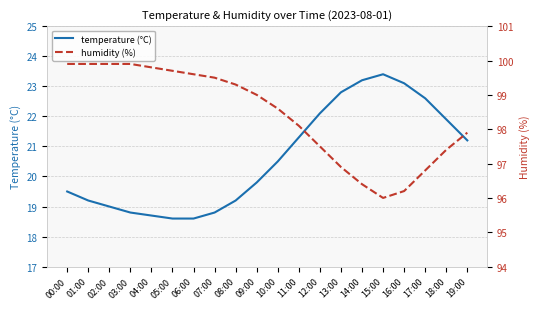

What position from the left is 02:00?

3